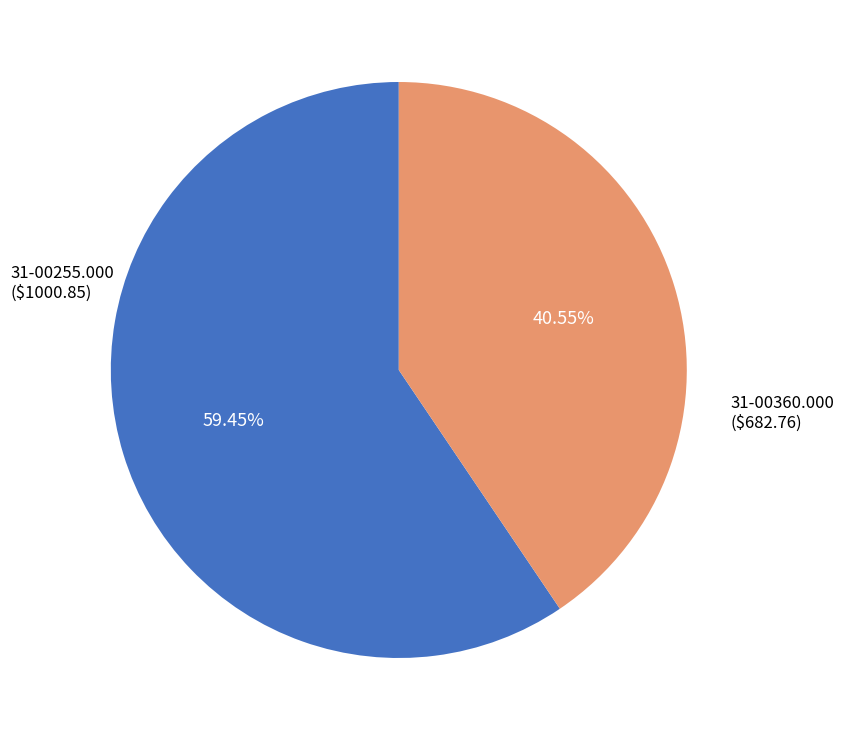

How many segments does this pie chart have?

2